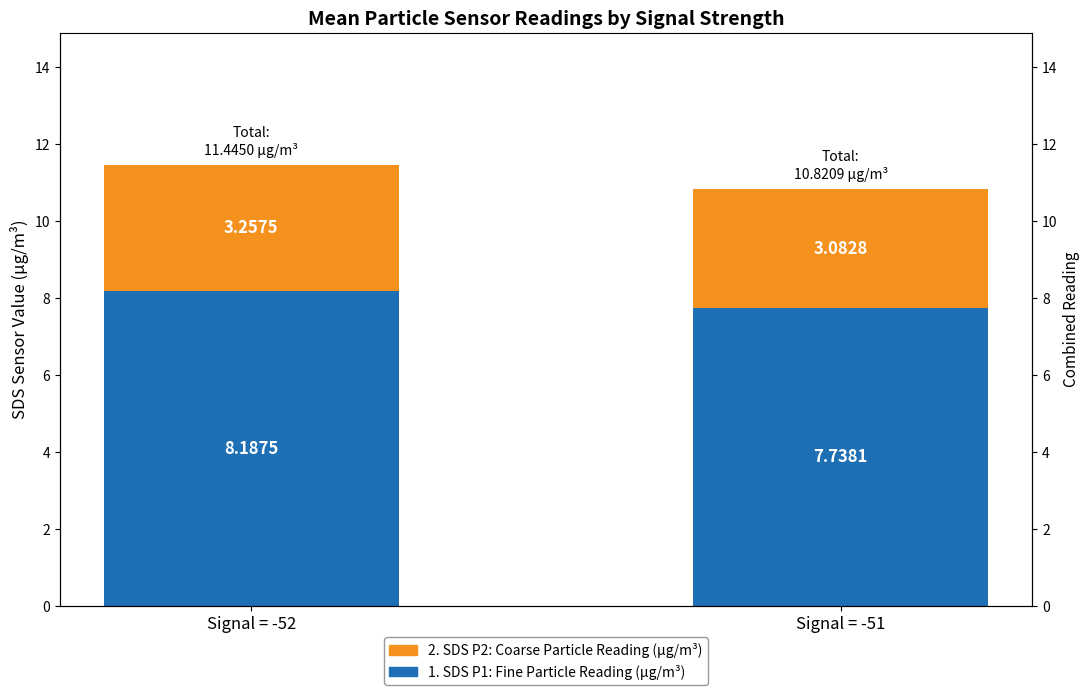

What is the difference between the highest and lowest values at Signal = -52?

4.9